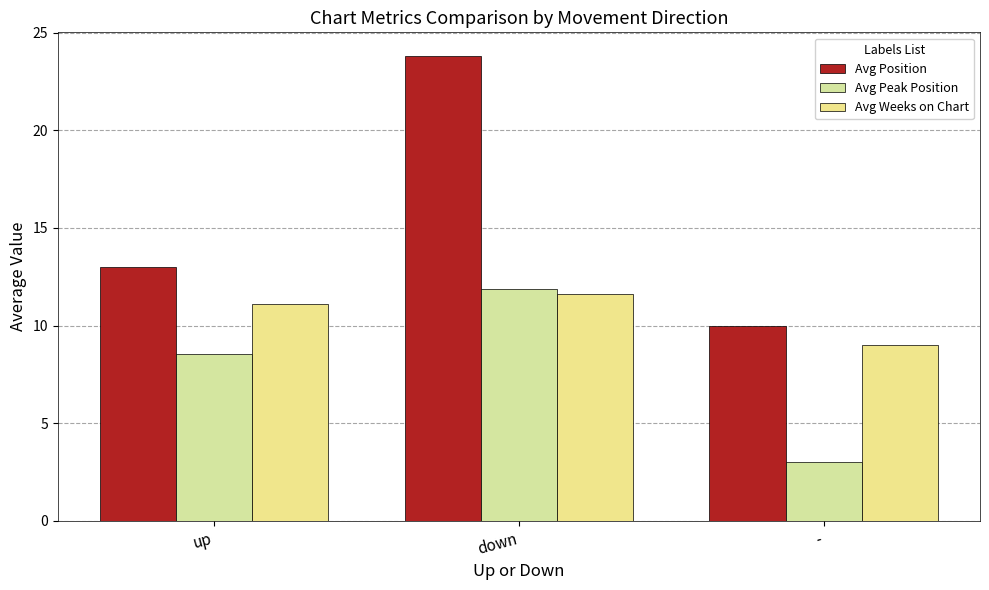

What is the highest value of the Avg Position series?

23.8